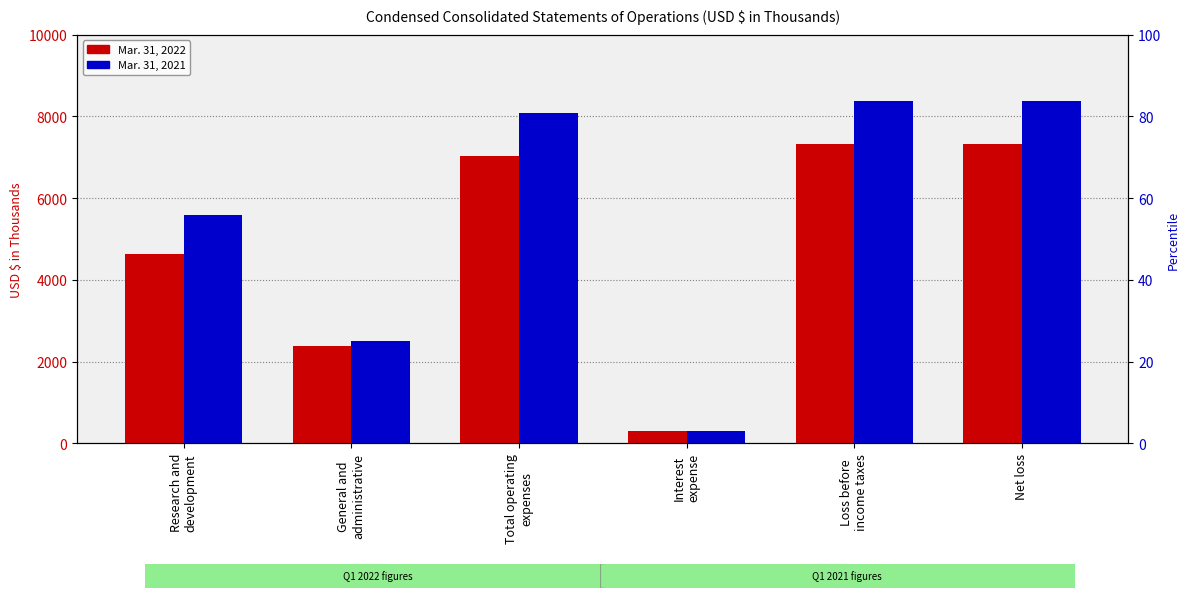

The Mar. 31, 2022 series shows 7334 at Loss before
income taxes. True or false?

True